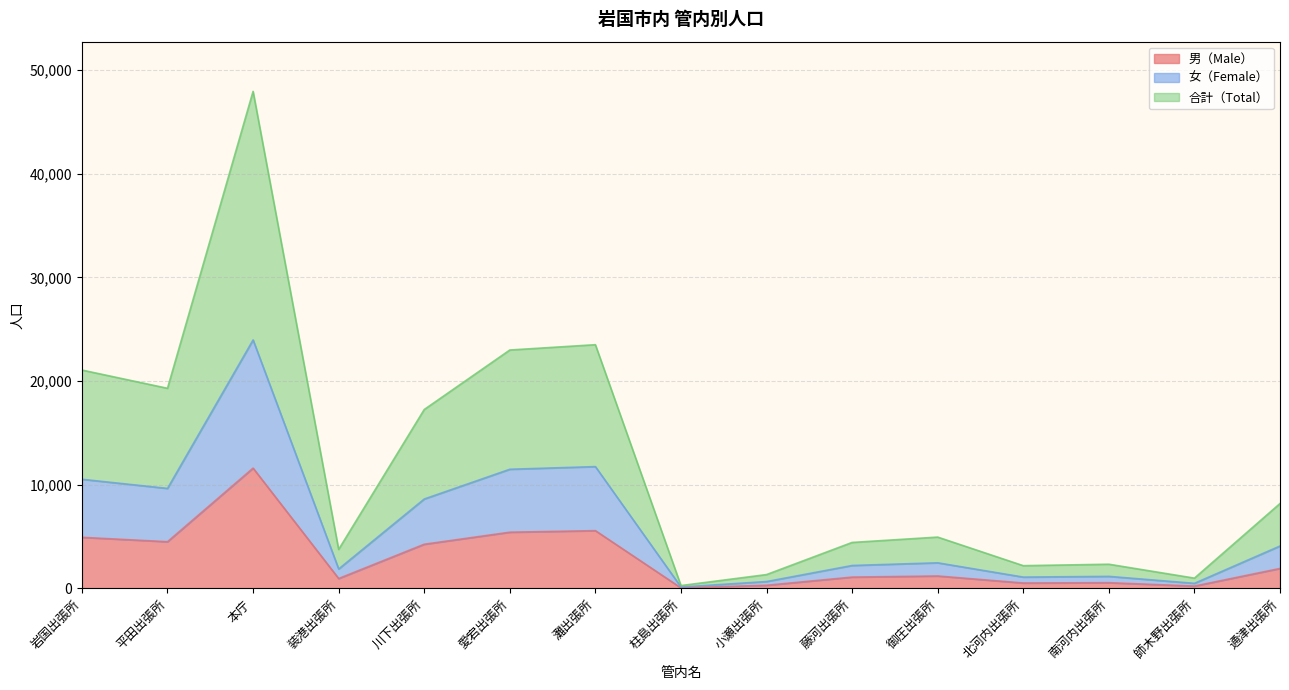

At which label is 合計（Total） closest to 24108?

灘出張所